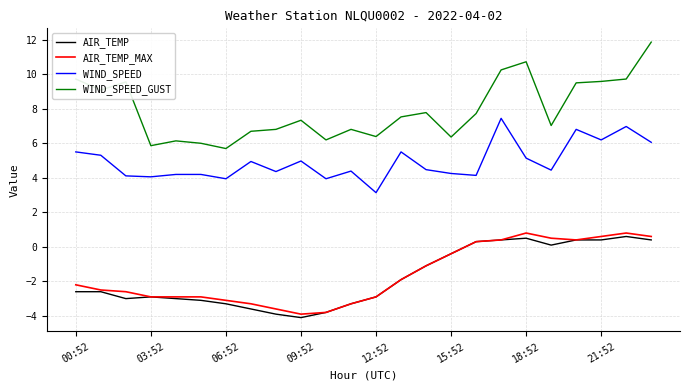

What is the difference between the maximum and minimum values in the AIR_TEMP_MAX series?

4.7